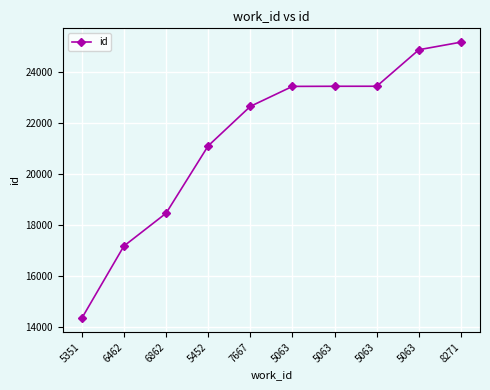

Reading left to right, extract all data points from this chart.

5351=14354	6462=17186	6862=18470	5452=21110	7667=22656	5063=23439	5063=23444	5063=23445	5063=24875	8271=25172